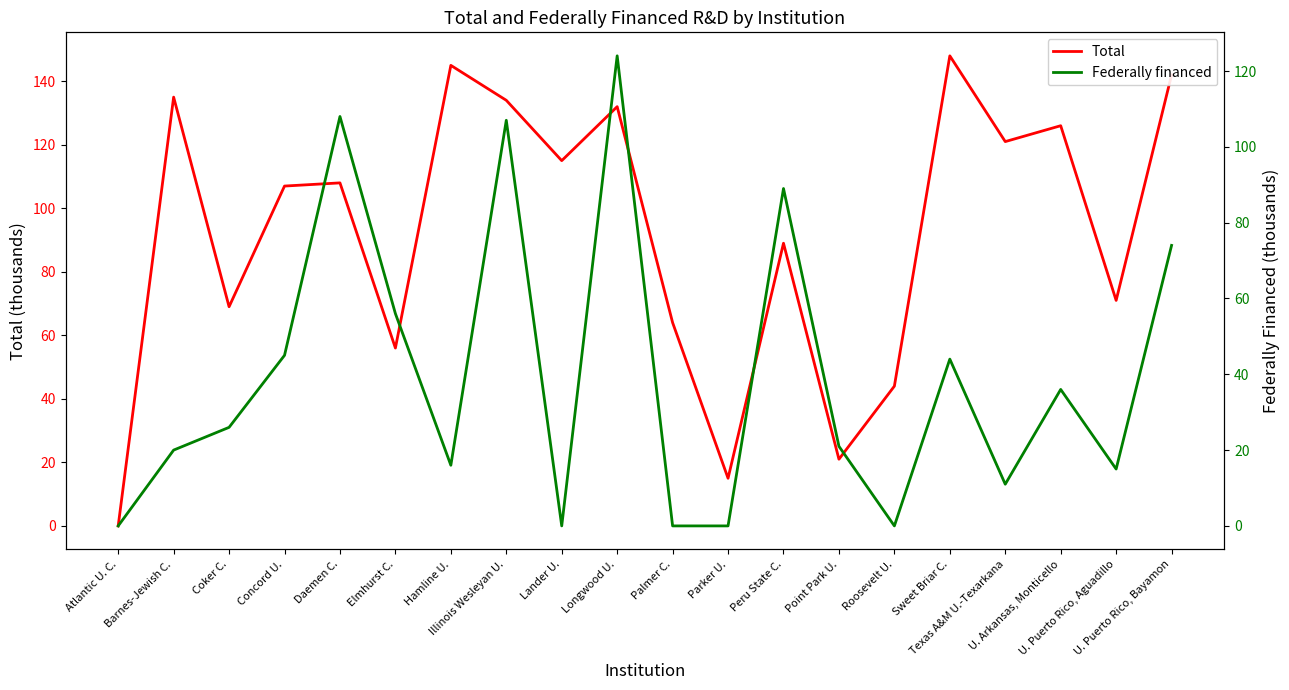

Does the chart have visible grid lines?

No